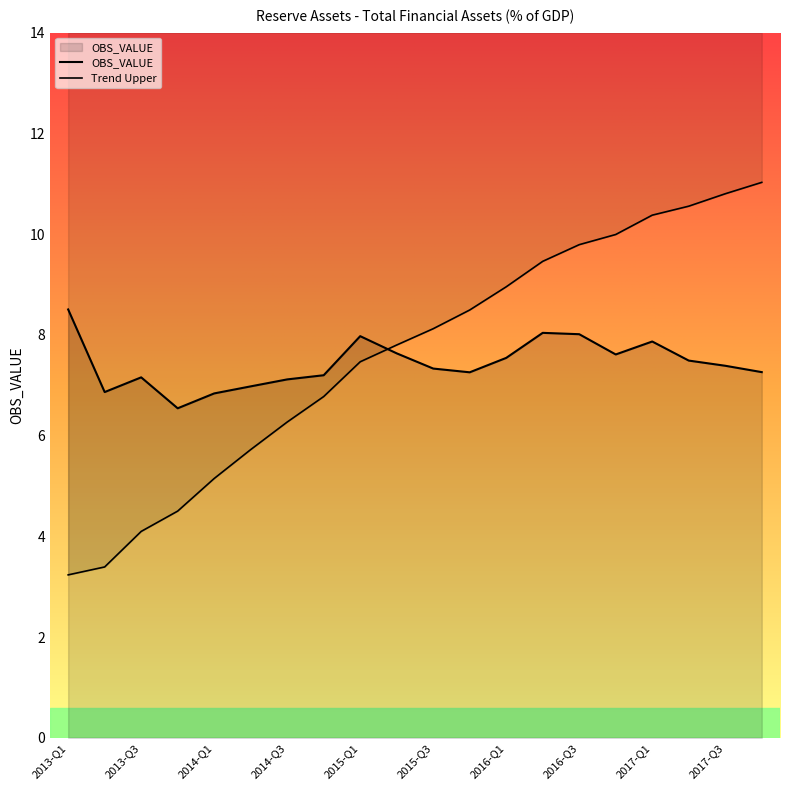

At which category does the chart reach its peak across all series?

2013-Q1